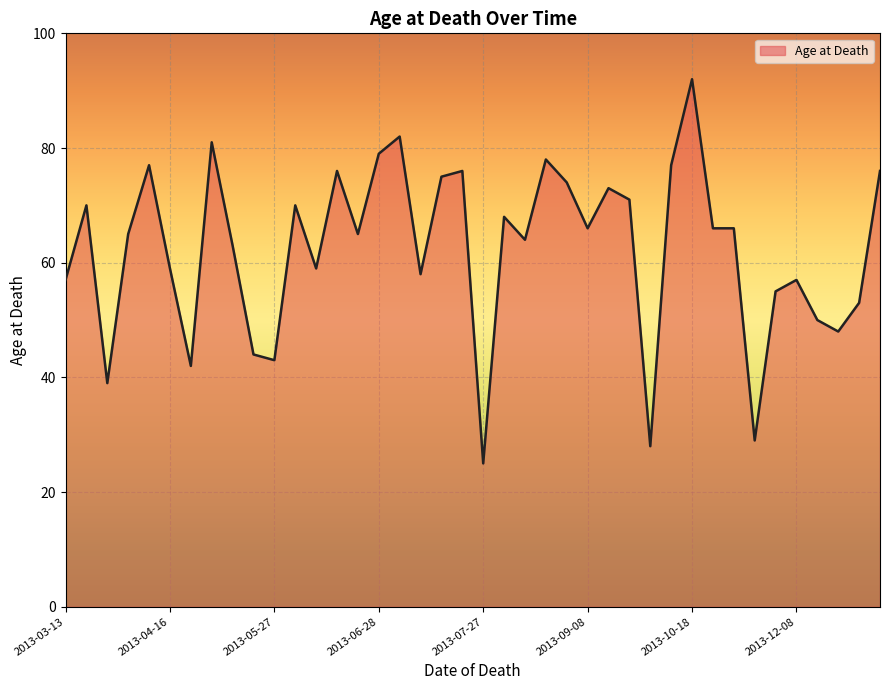

What is the maximum value shown in the chart?

92